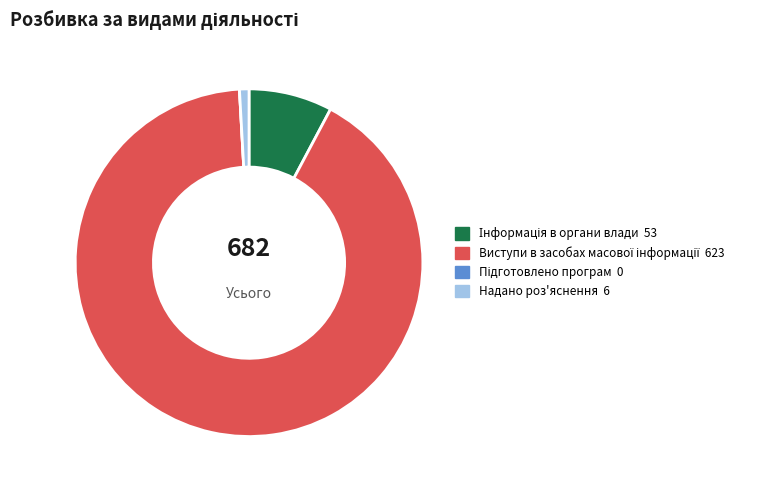

Is there a majority slice in this chart?

Yes